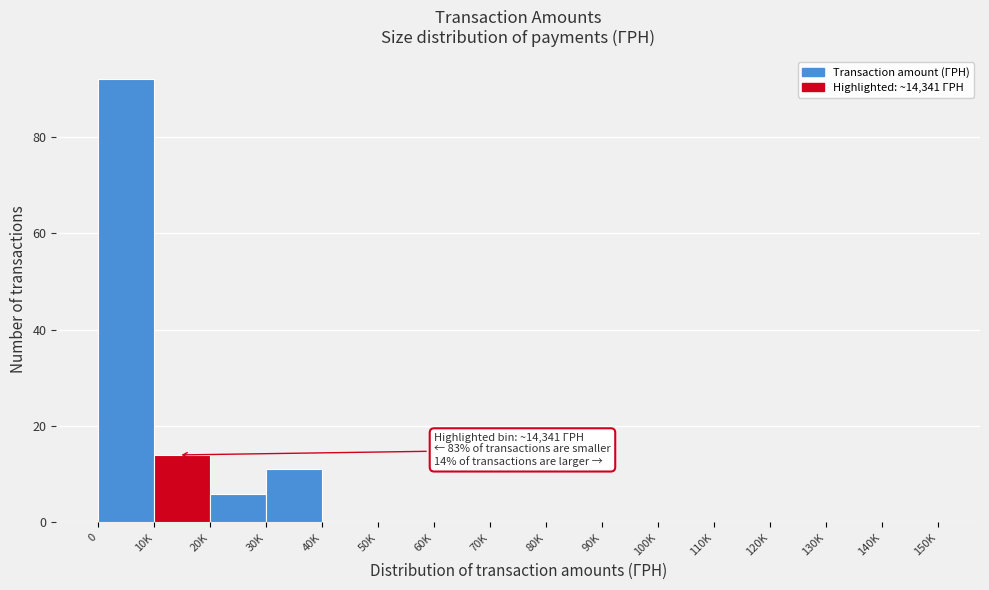

Reading left to right, extract all data points from this chart.

0=92	10K=14	20K=6	30K=11	40K=0	50K=0	60K=0	70K=0	80K=0	90K=0	100K=0	110K=0	120K=0	130K=0	140K=0